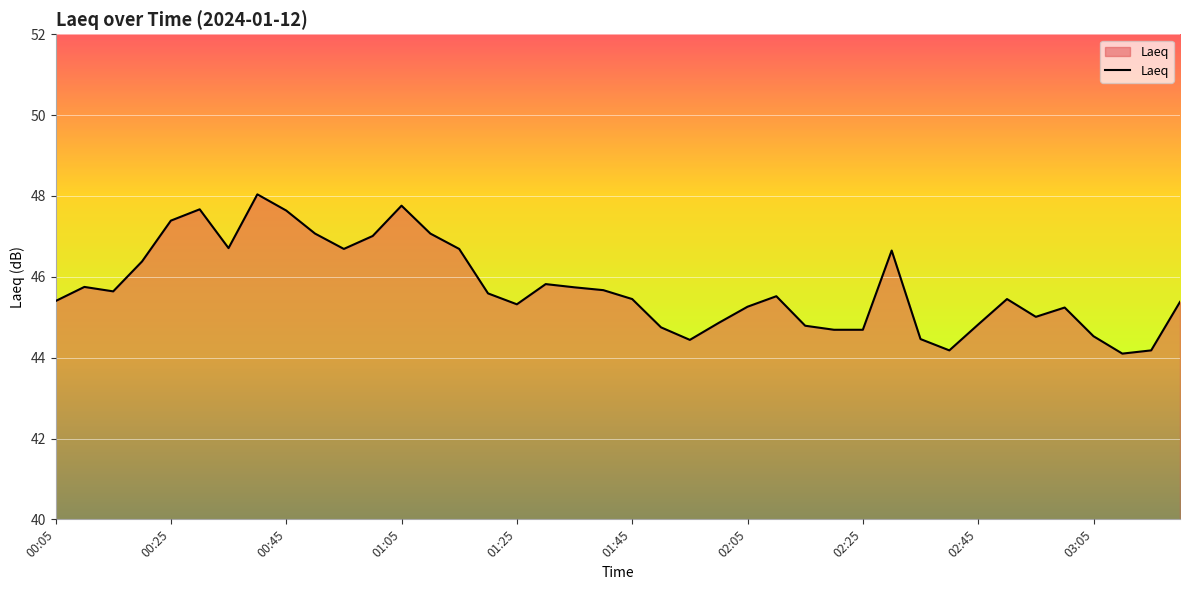

What is the maximum value shown in the chart?

48.0